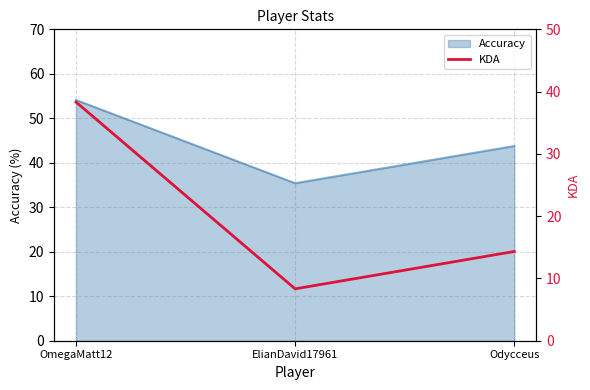

Does the chart have visible grid lines?

Yes